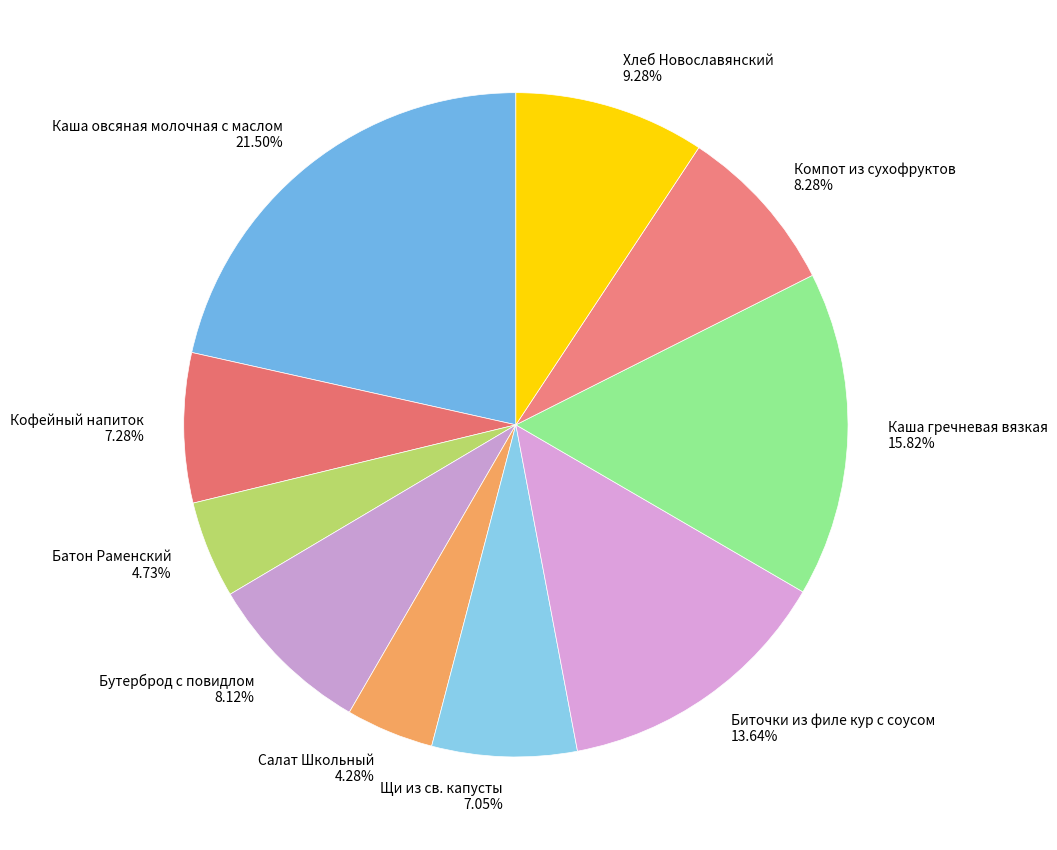

What is the ratio of the value at Каша овсяная молочная с маслом to the value at Салат Школьный?

5.0